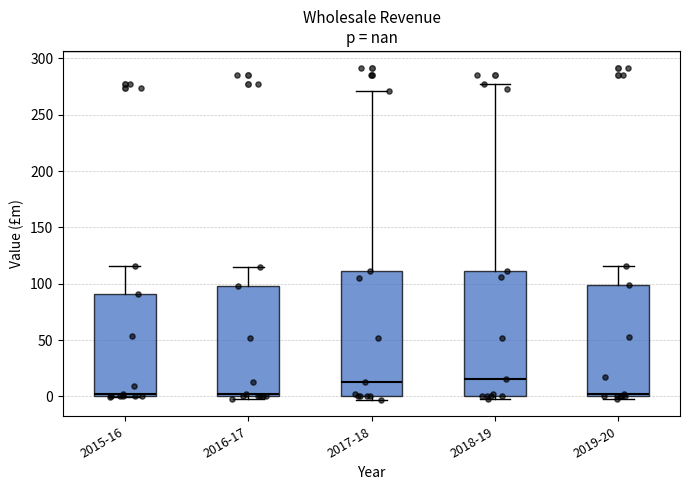

Reading left to right, read every box against the y-axis: the position of its median line, the range the box covers, and the ends of its whiskers. The values are not printed on the chart, so give them approximately, as read against the axis.

2015-16: median 0 (just above the box's lower edge), box 0 to 90, whiskers 0 to 115
2016-17: median 0 (just above the box's lower edge), box 0 to 100, whiskers -5 to 115
2017-18: median 15, box 0 to 110, whiskers -5 to 270
2018-19: median 15, box 0 to 110, whiskers 0 (just below the box's lower edge) to 280
2019-20: median 5, box 0 to 100, whiskers 0 (just below the box's lower edge) to 115